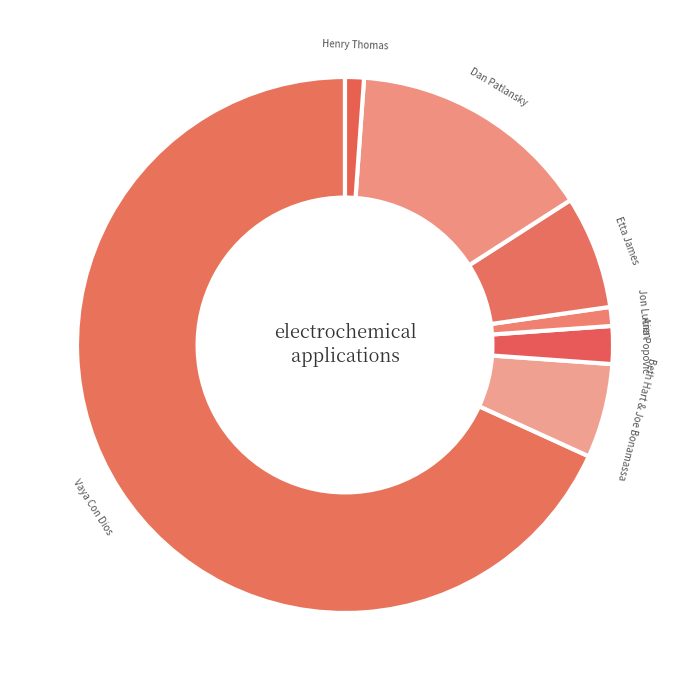

Which category has the biggest portion of the pie?

Vaya Con Dios